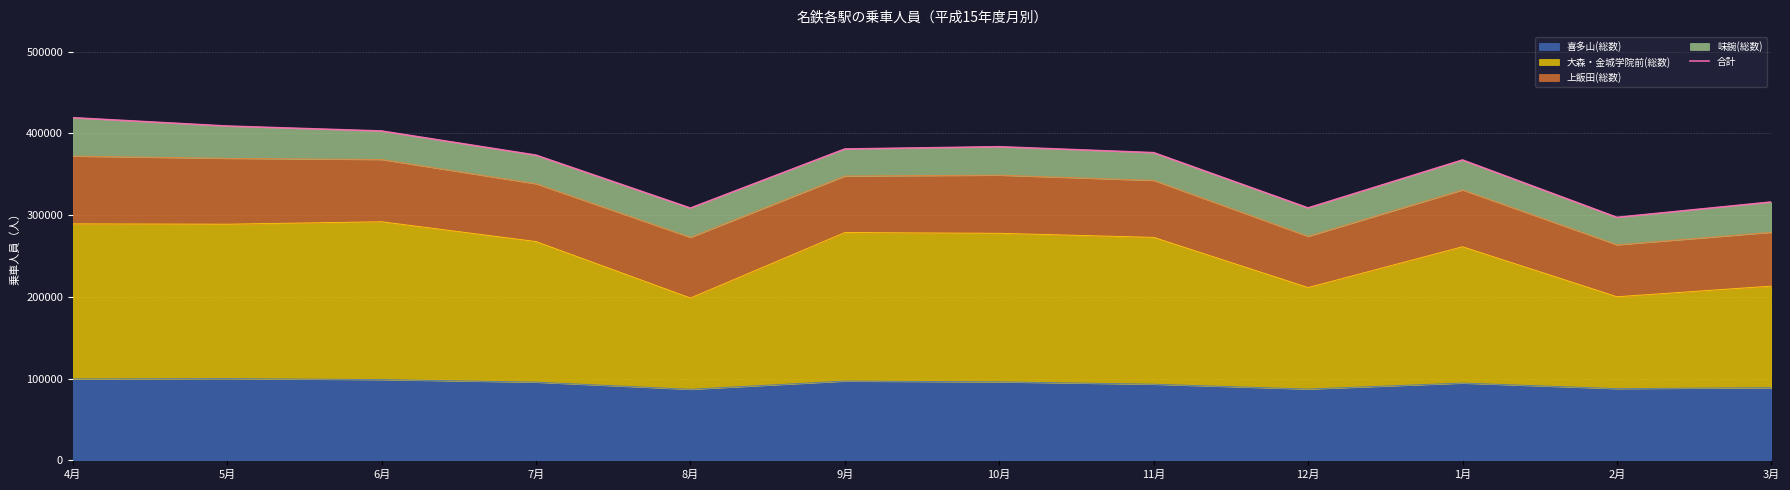

What position from the left is 5月?

2